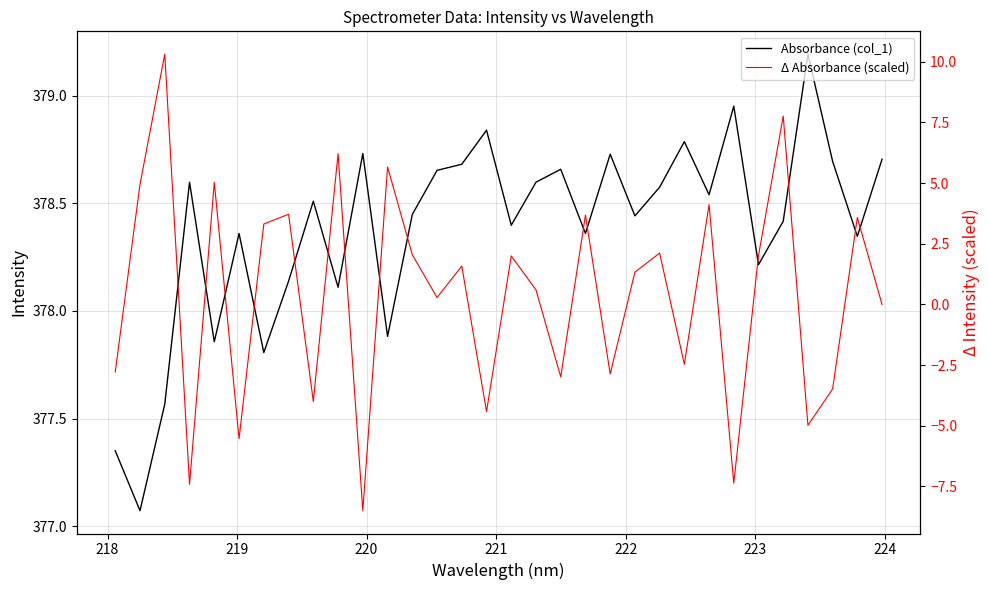

What is the sum of all Absorbance (col_1) values?

12108.2